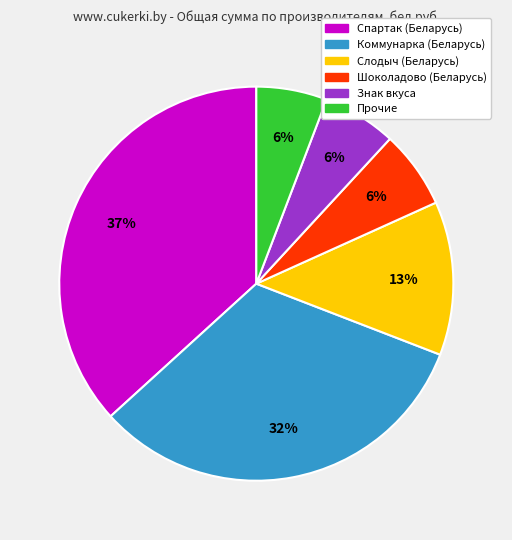

Is it true that Спартак (Беларусь) is 37% of the pie?

True